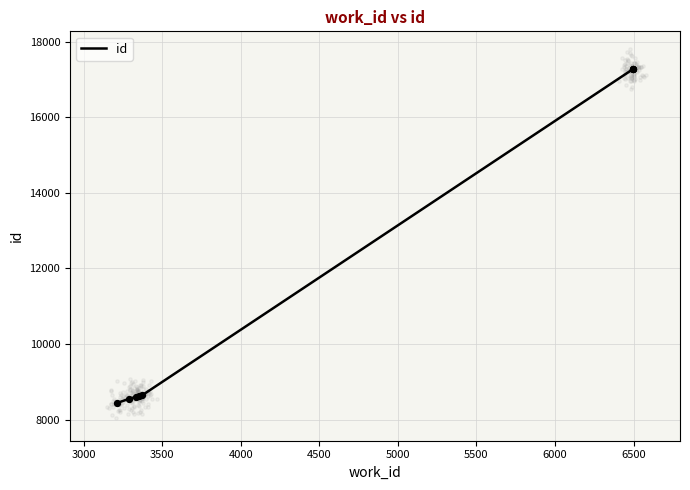

What is the change in value from 3000 to 6000?

+8726